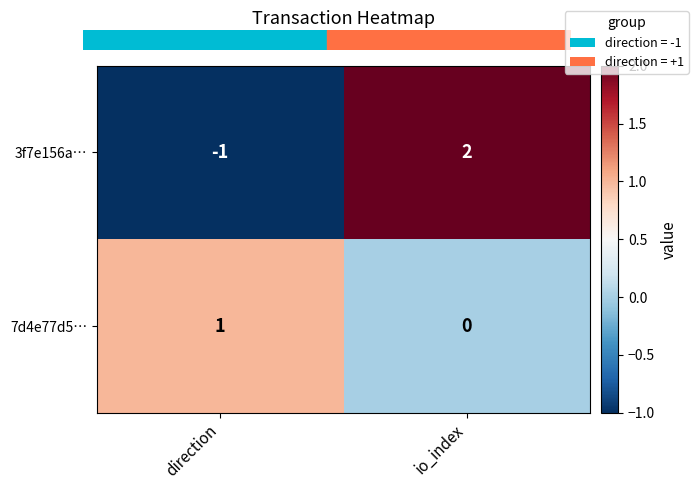

Which series has the widest spread of values?

3f7e156a…